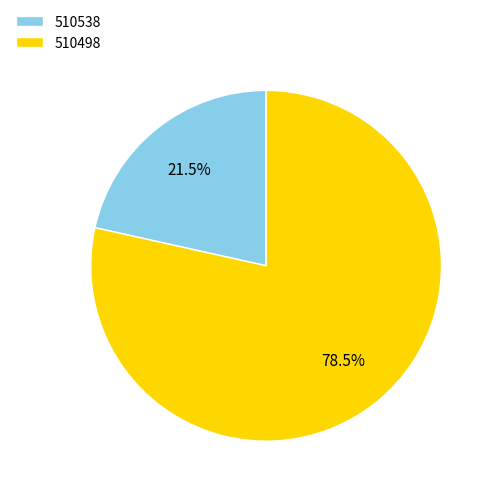

Count the number of slices in the pie.

2